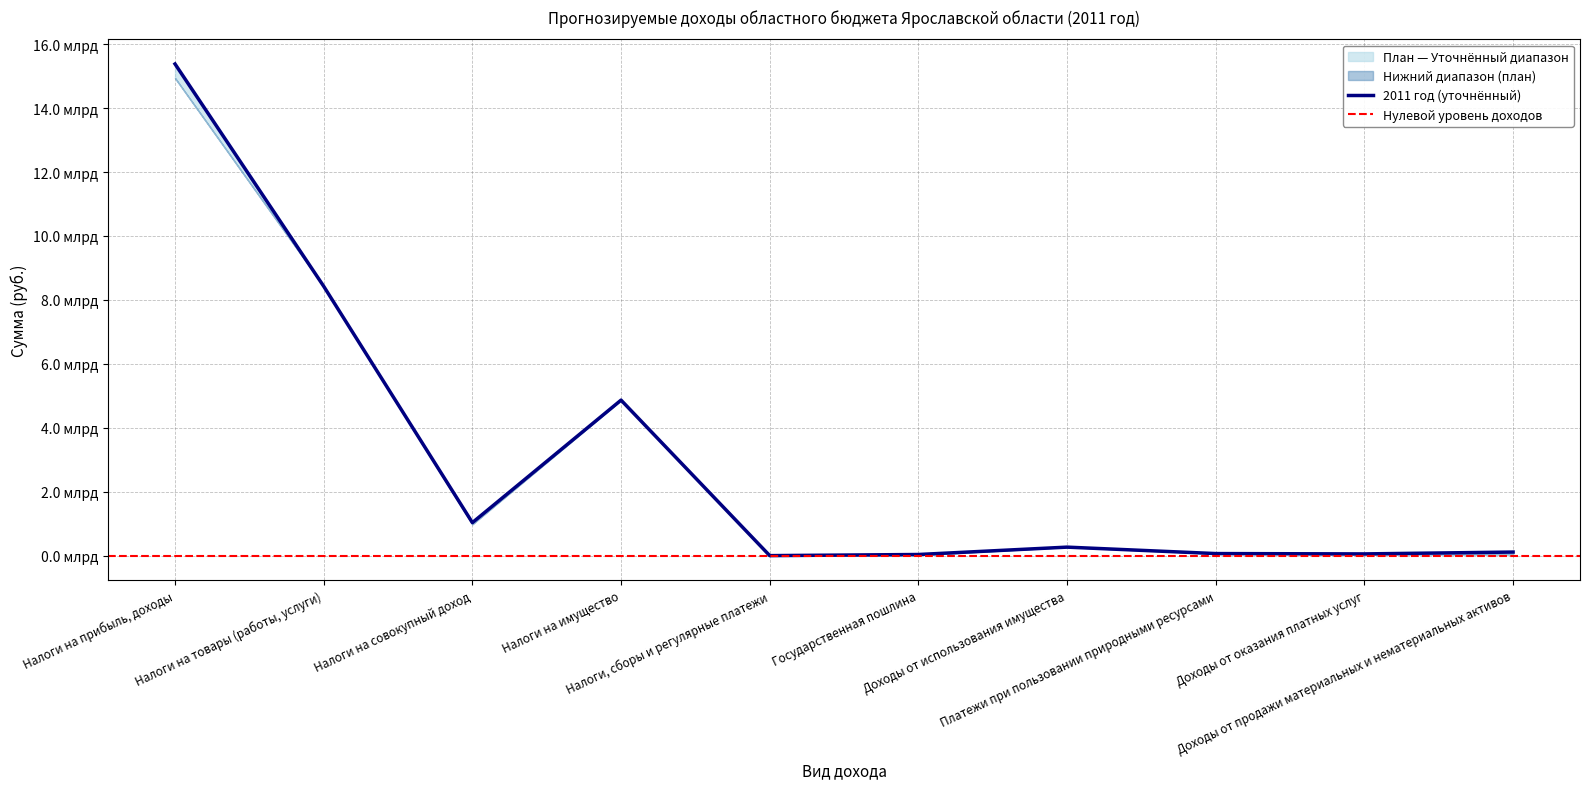

Where is 2011 год (руб.) — уточнённый nearest to the value 7691150000?

Налоги на товары (работы, услуги)